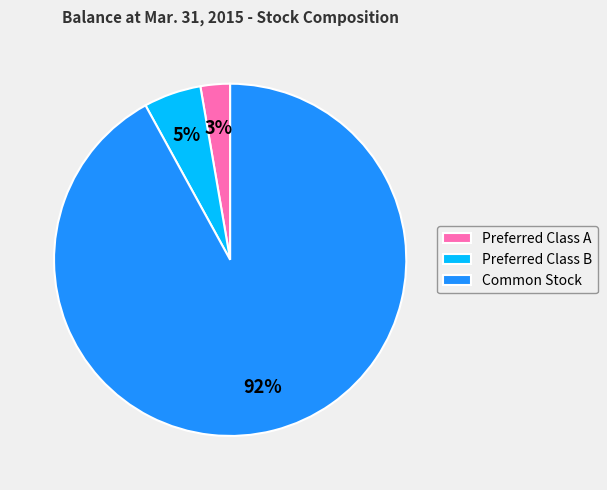

What is the largest slice in the pie chart?

Common Stock